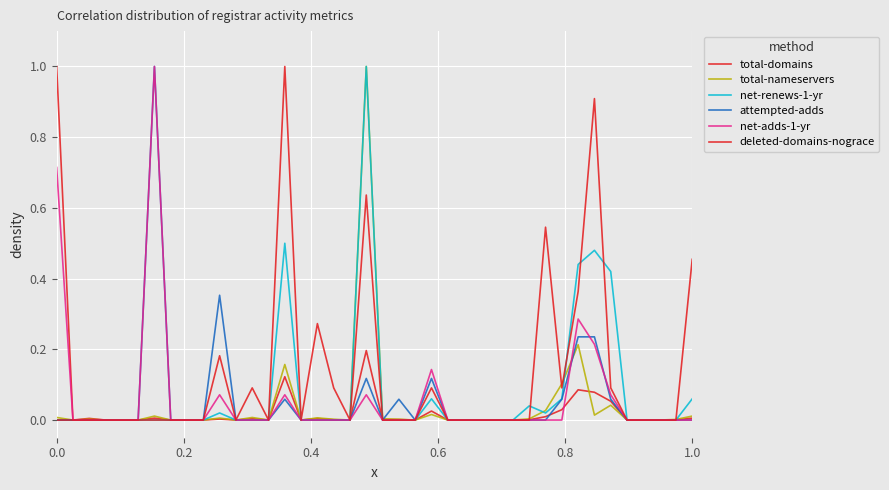

How many lines are shown in the chart?

6